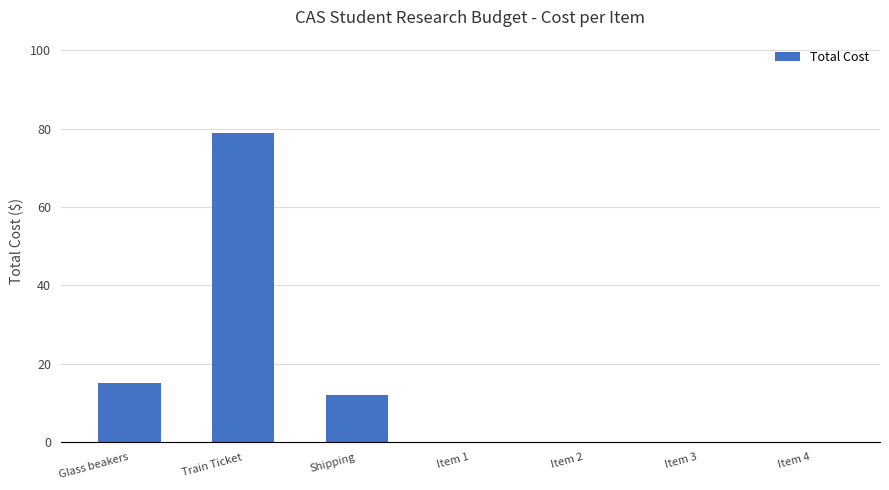

At which label is the value closest to 39?

Glass beakers